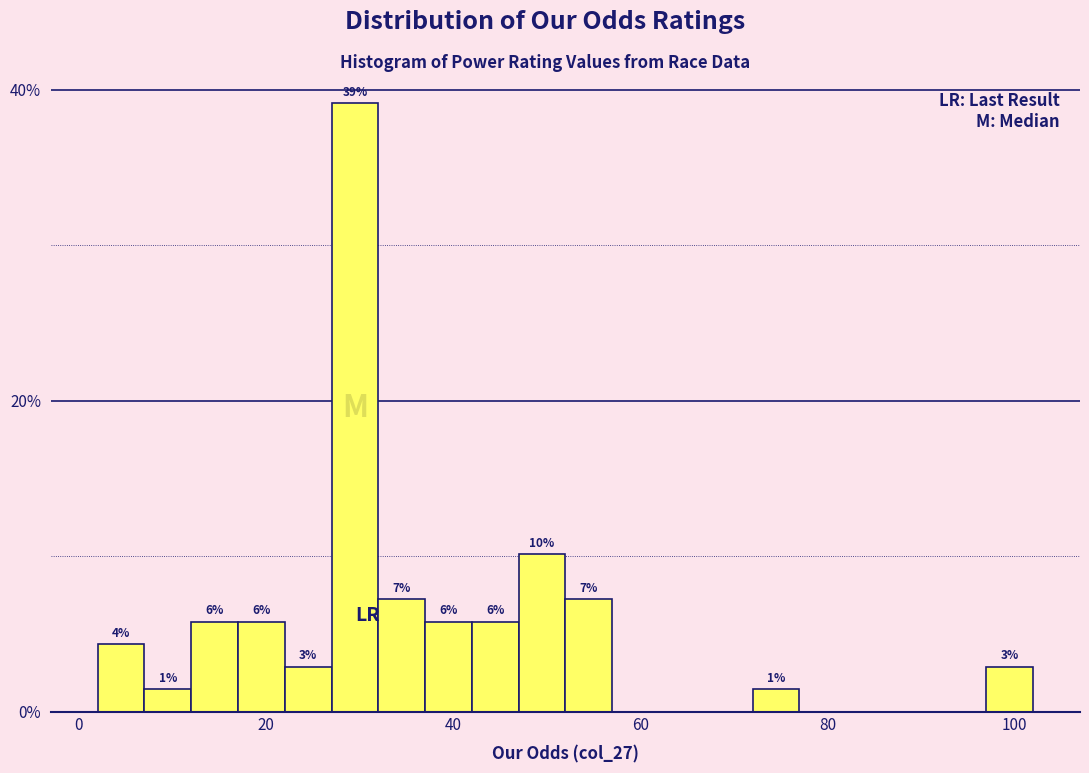

Around what value on the x-axis is the tallest bar? Give the approximate position of its centre, as read against the axis.

30